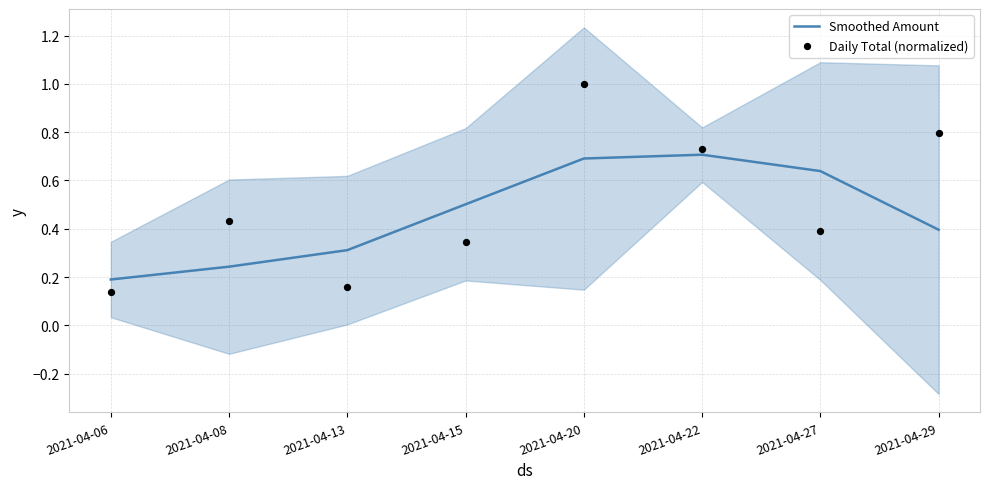

Which series contains the highest Y value?

Daily Total (normalized)